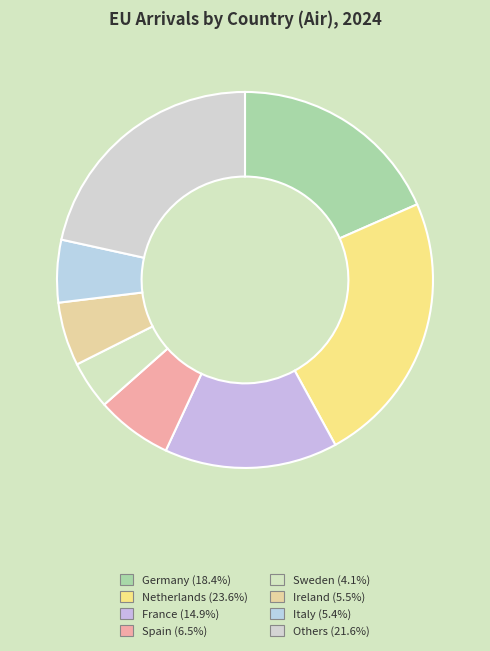

How many segments does this pie chart have?

8